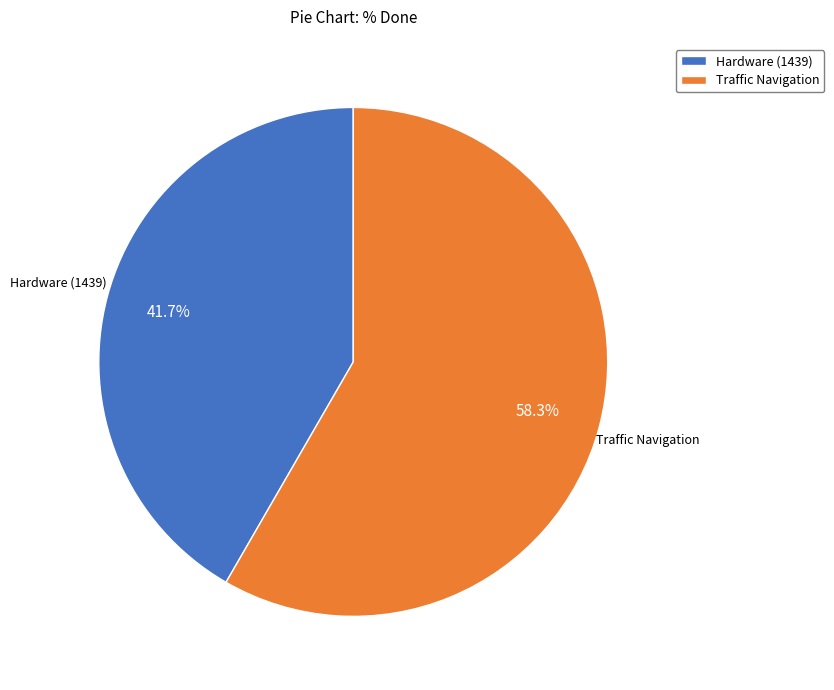

What is the largest slice in the pie chart?

Traffic Navigation